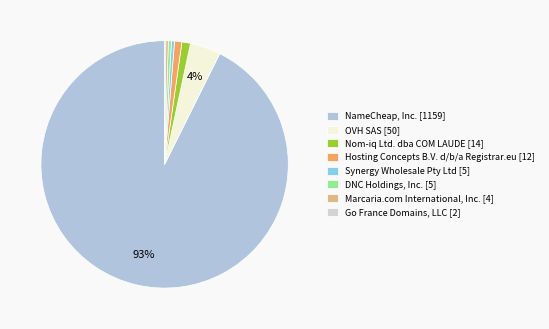

Which category has the biggest portion of the pie?

NameCheap, Inc. [1159]